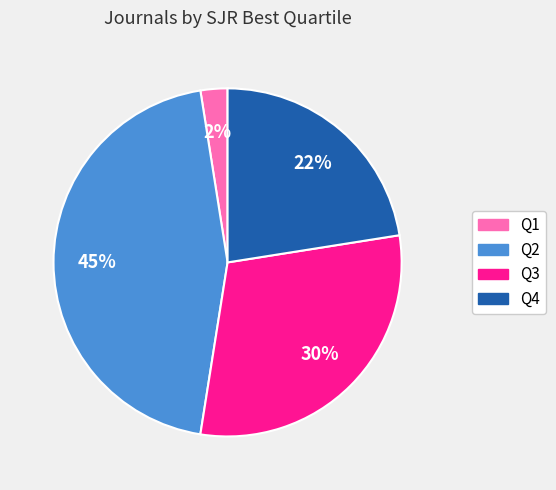

How many segments does this pie chart have?

4